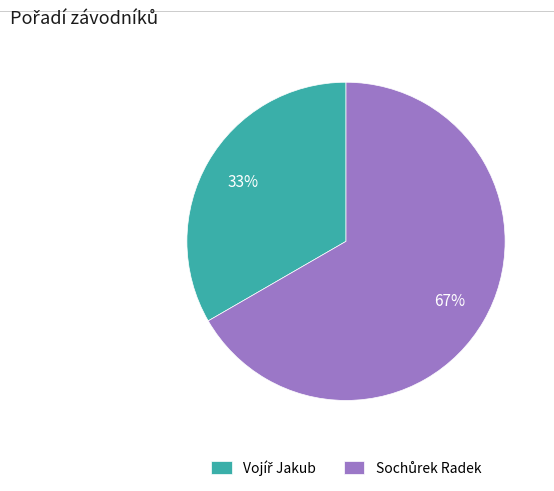

Does any single category account for the majority?

Yes